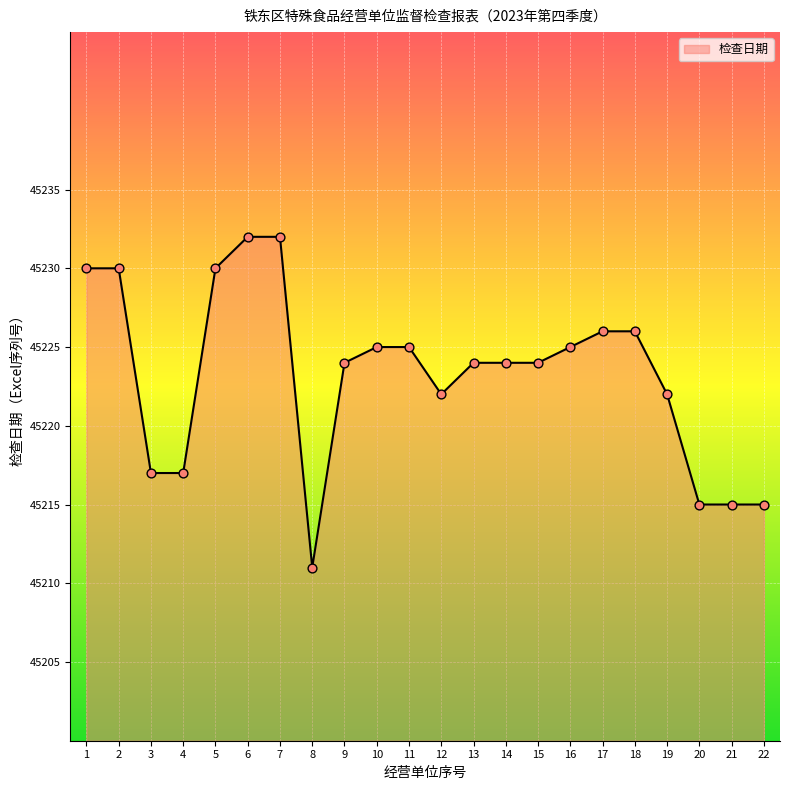

What is the change in value from 1 to 20?

-15